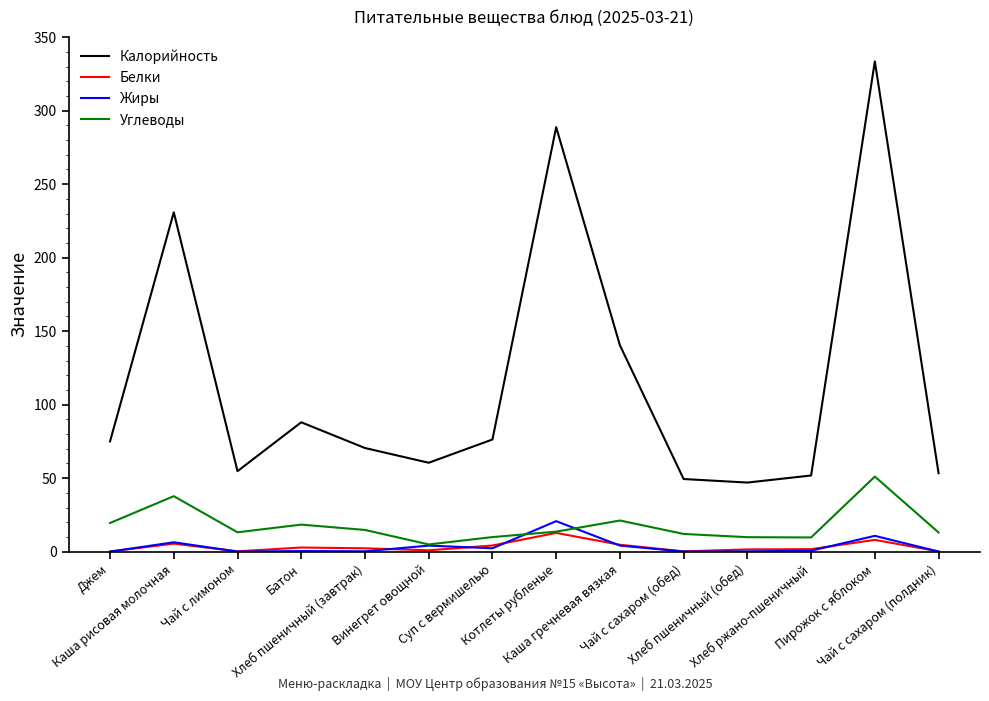

What is the difference between the maximum and second lowest values in the Жиры series?

20.7